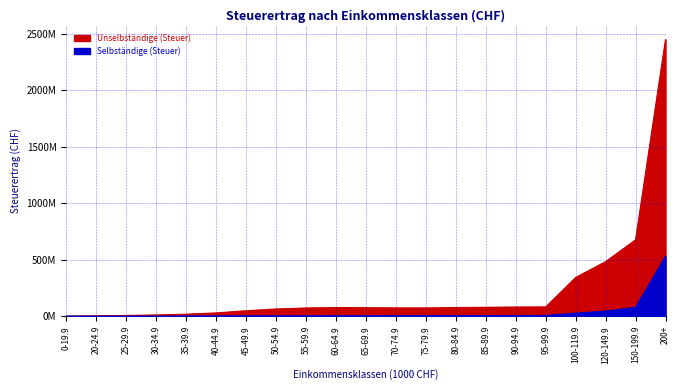

Which series has the largest total across all categories?

Unselbständige (Steuer)